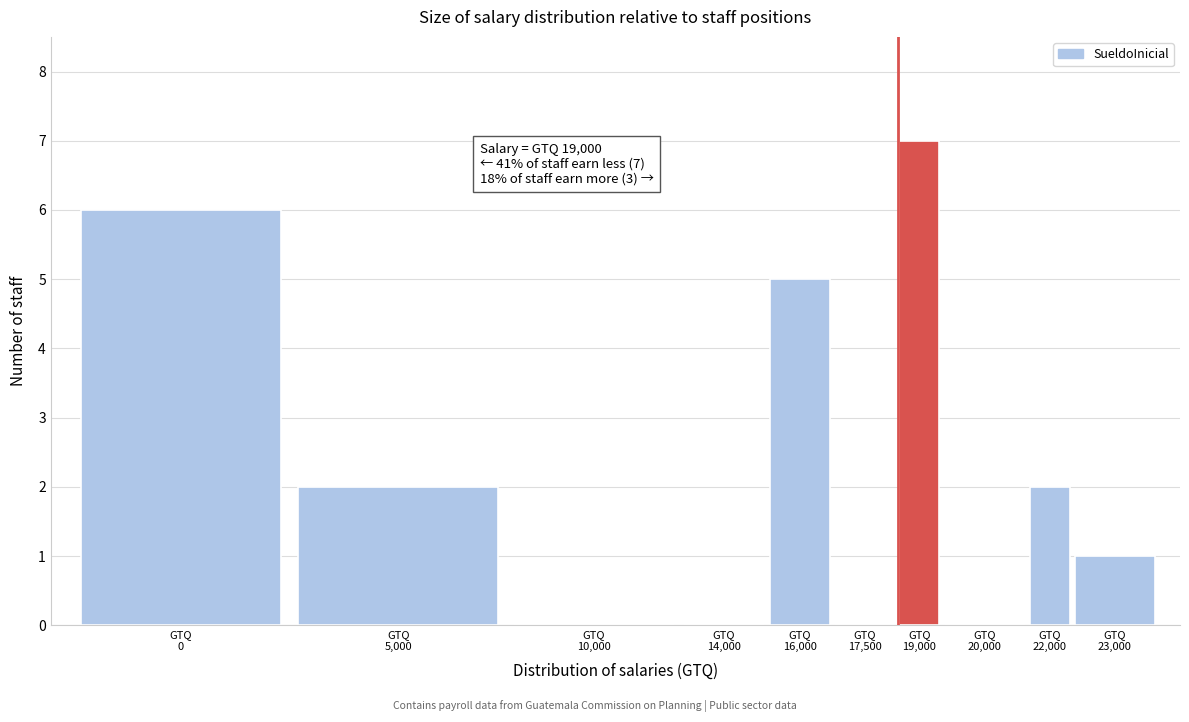

What is the greatest value displayed?

7